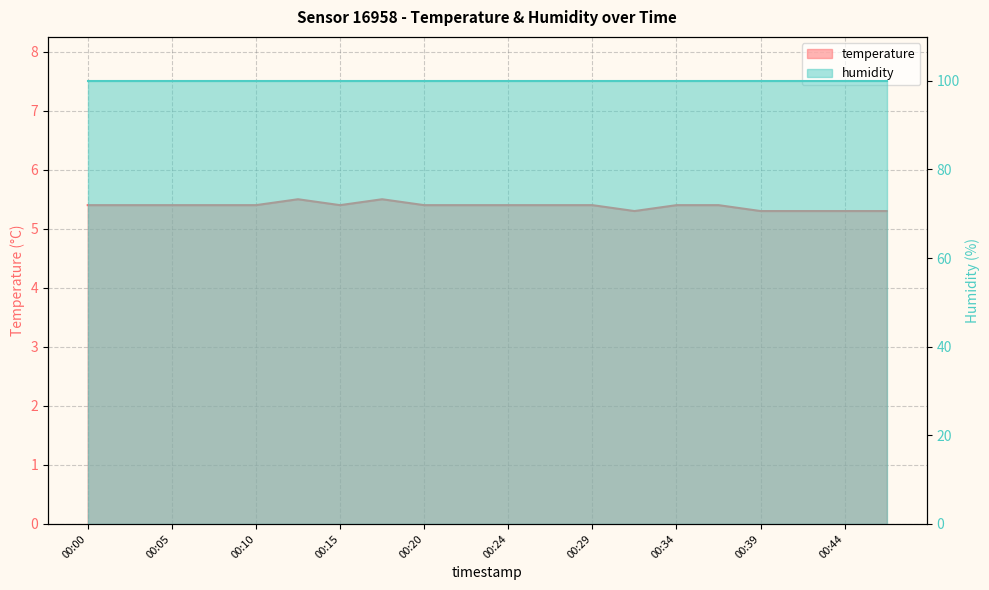

At which category does the data reach its first local peak?

00:12